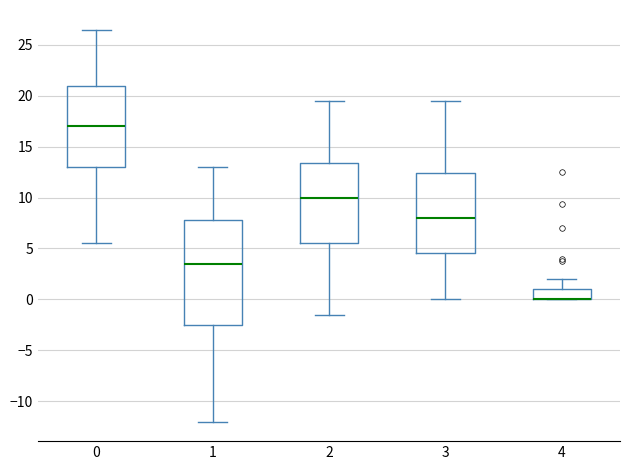

Where does the upper whisker of the box at x = 1 end on the y-axis? The values are not printed on the chart, so give them approximately, as read against the axis.

13.0